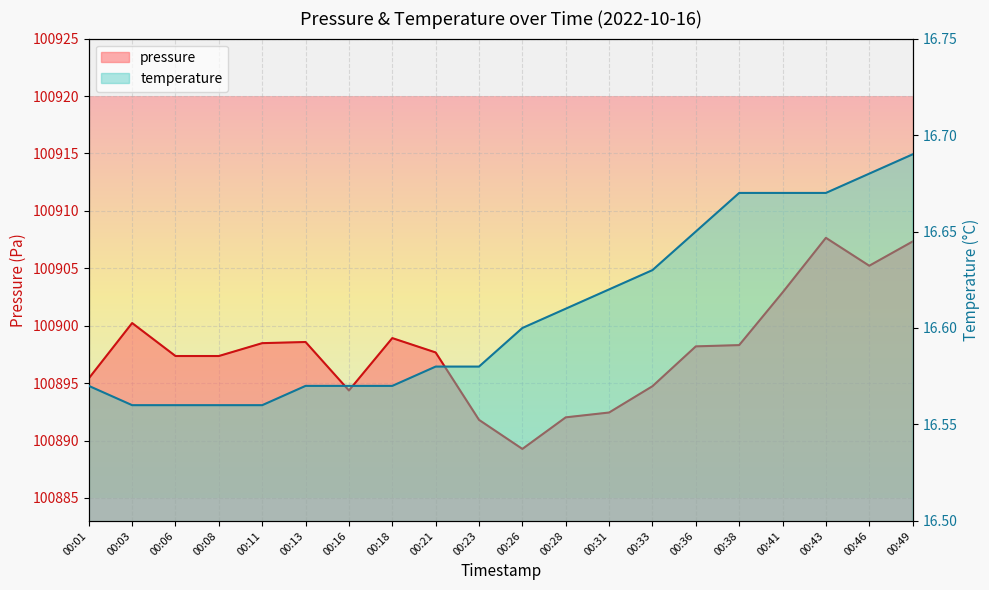

True or false: pressure has a value of 48834.9 at 00:11.

False